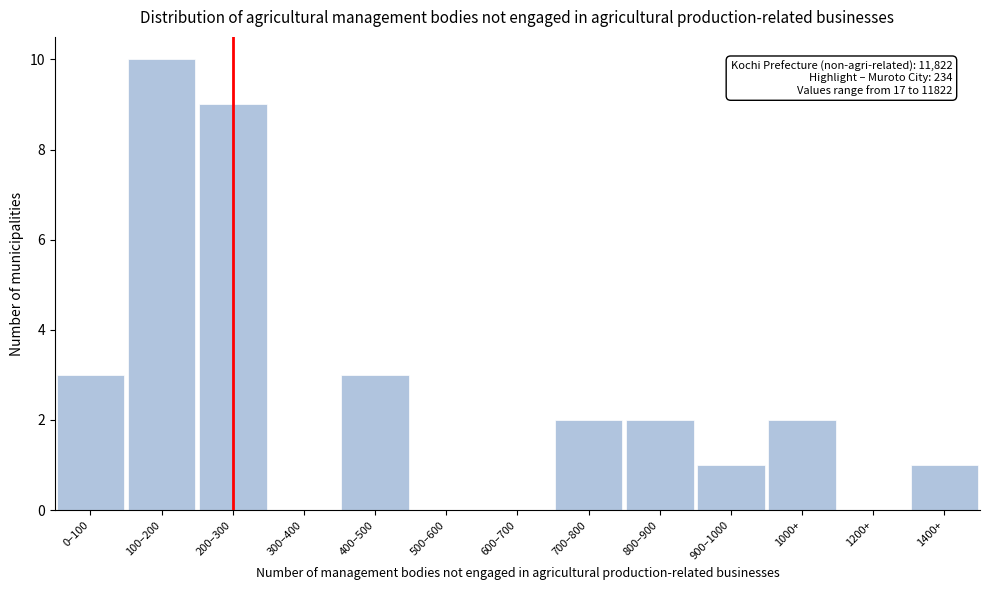

Reading right to left, transcribe all the data shown in this chart.

1400+=1	1200+=0	1000+=2	900–1000=1	800–900=2	700–800=2	600–700=0	500–600=0	400–500=3	300–400=0	200–300=9	100–200=10	0–100=3